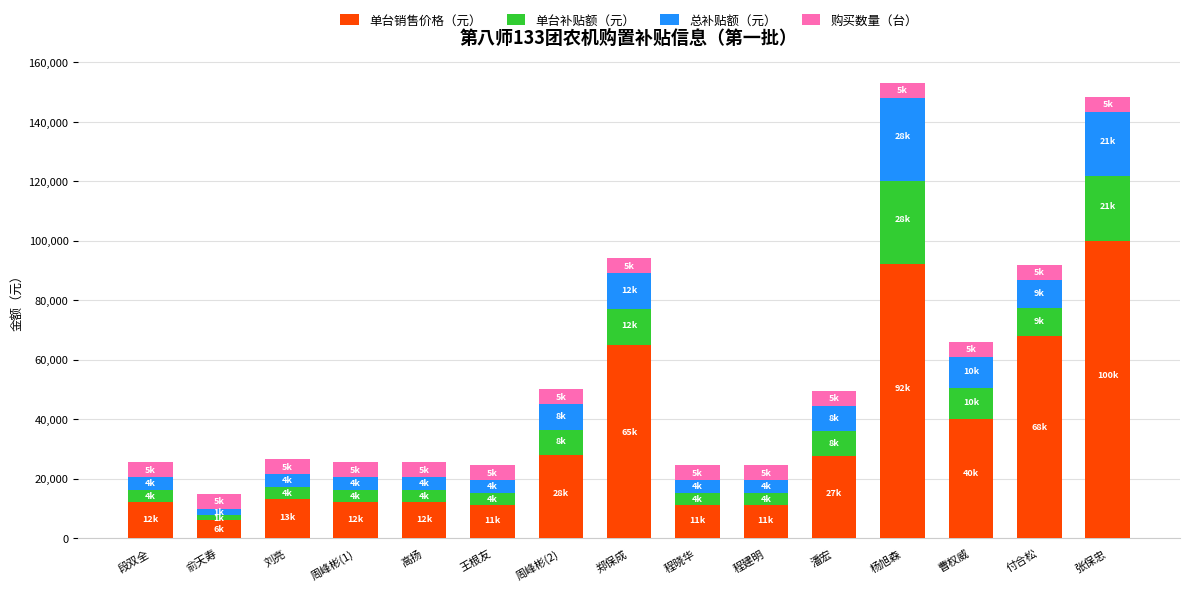

How many data points in 单台销售价格（元） are less than 13000?

7